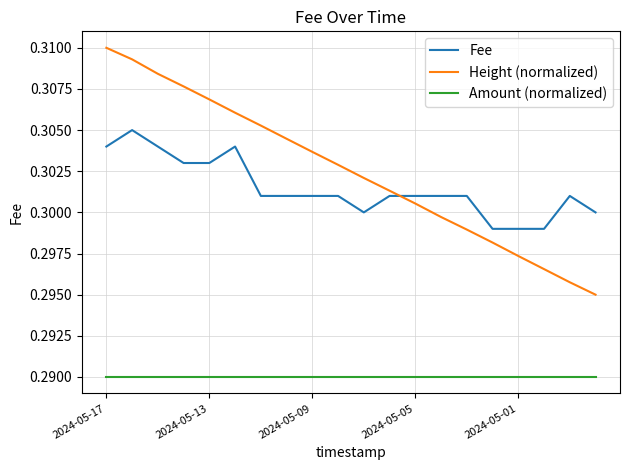

True or false: Fee and Amount (normalized) intersect in this chart.

False